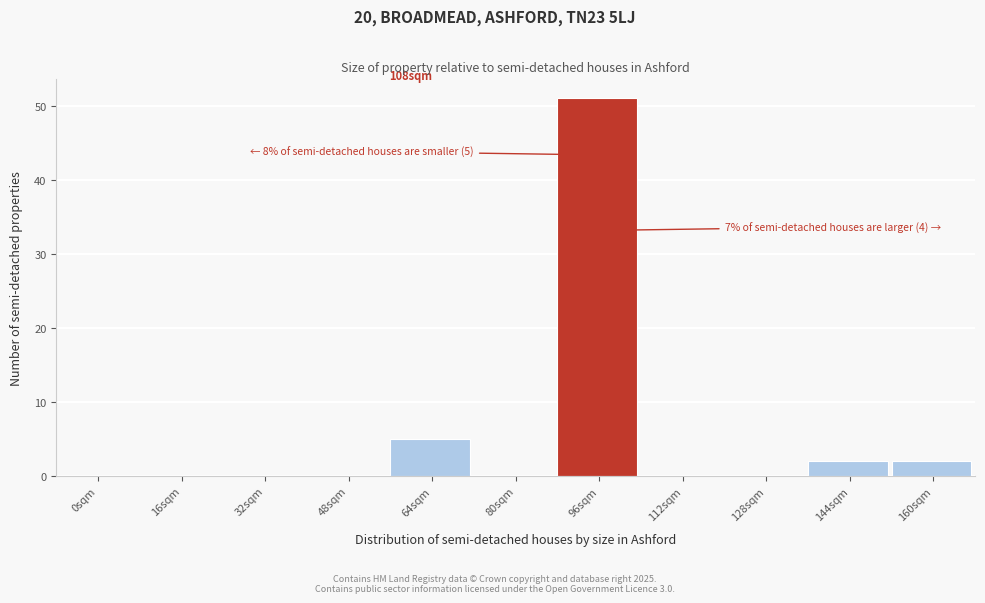

Reading left to right, transcribe all the data shown in this chart.

0sqm=0	16sqm=0	32sqm=0	48sqm=0	64sqm=5	80sqm=0	96sqm=51	112sqm=0	128sqm=0	144sqm=2	160sqm=2